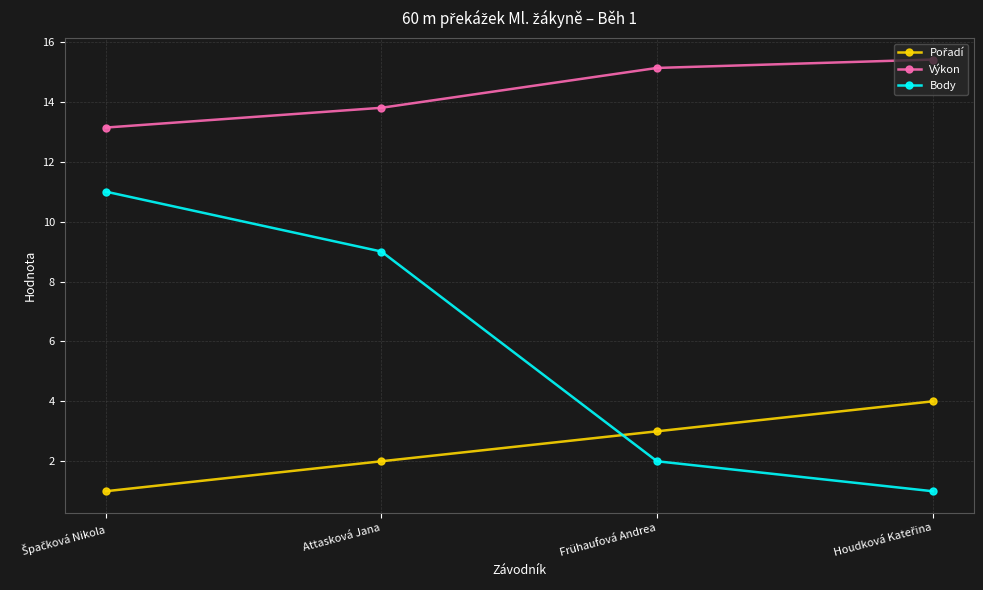

What is the sum of all Výkon values?

57.5